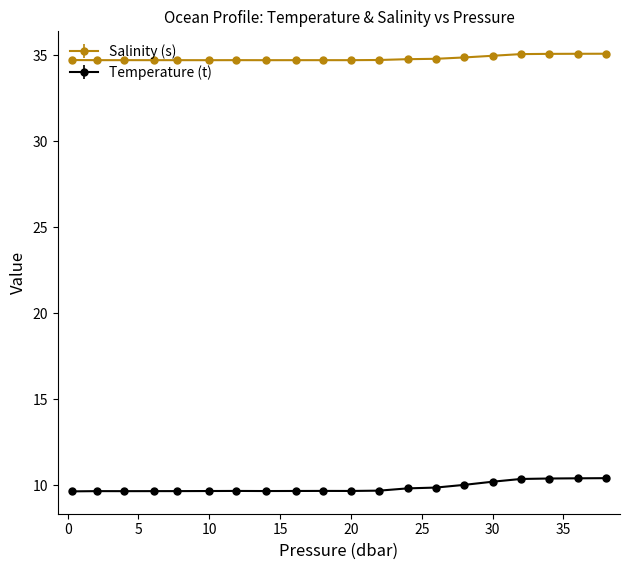

Which series has the largest total across all categories?

Salinity (s)